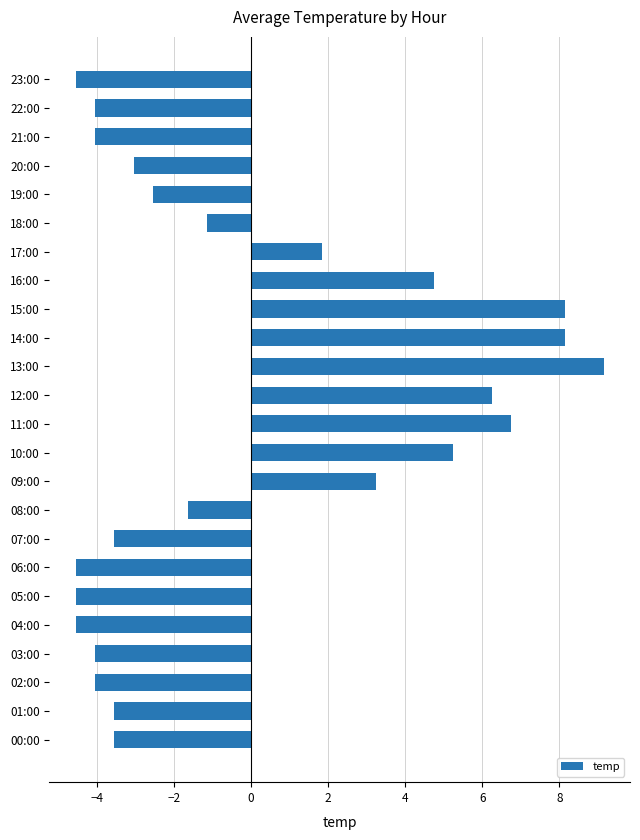

Is it true that the value at 08:00 is -1.6?

True